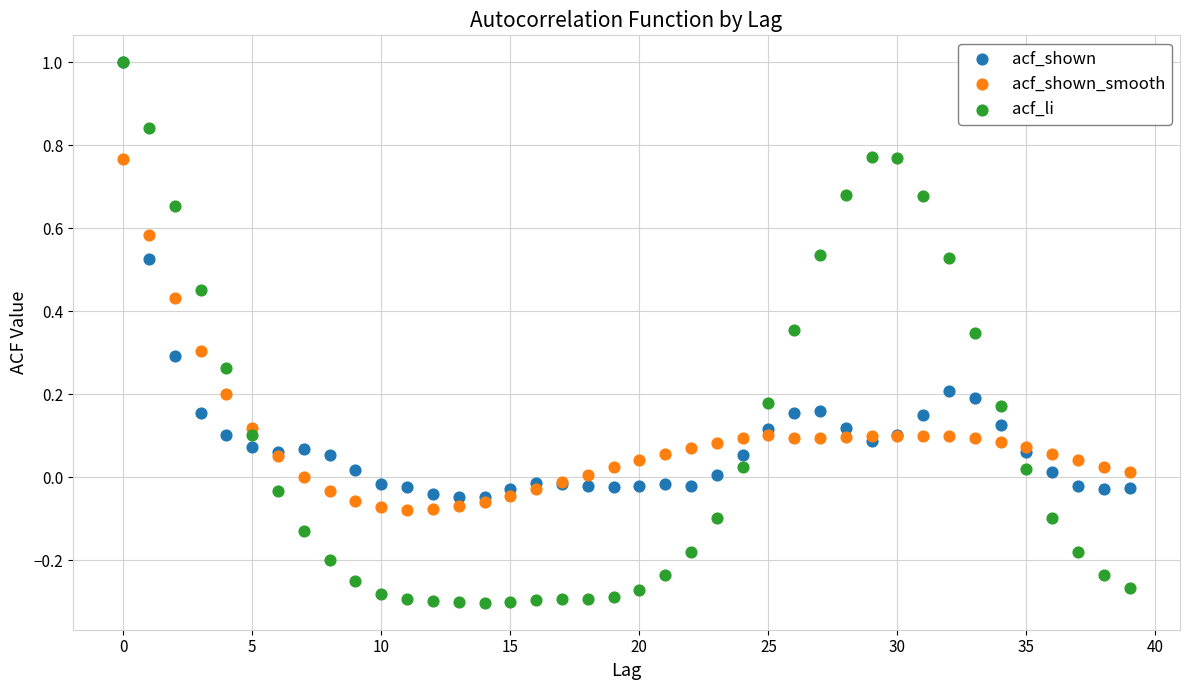

What are all the series names shown in the legend?

acf_shown, acf_shown_smooth, acf_li